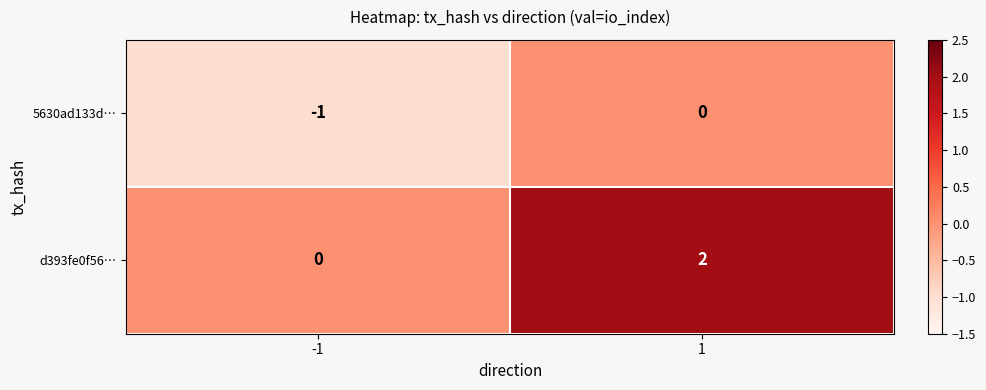

What is the difference between the highest and lowest values at -1?

1